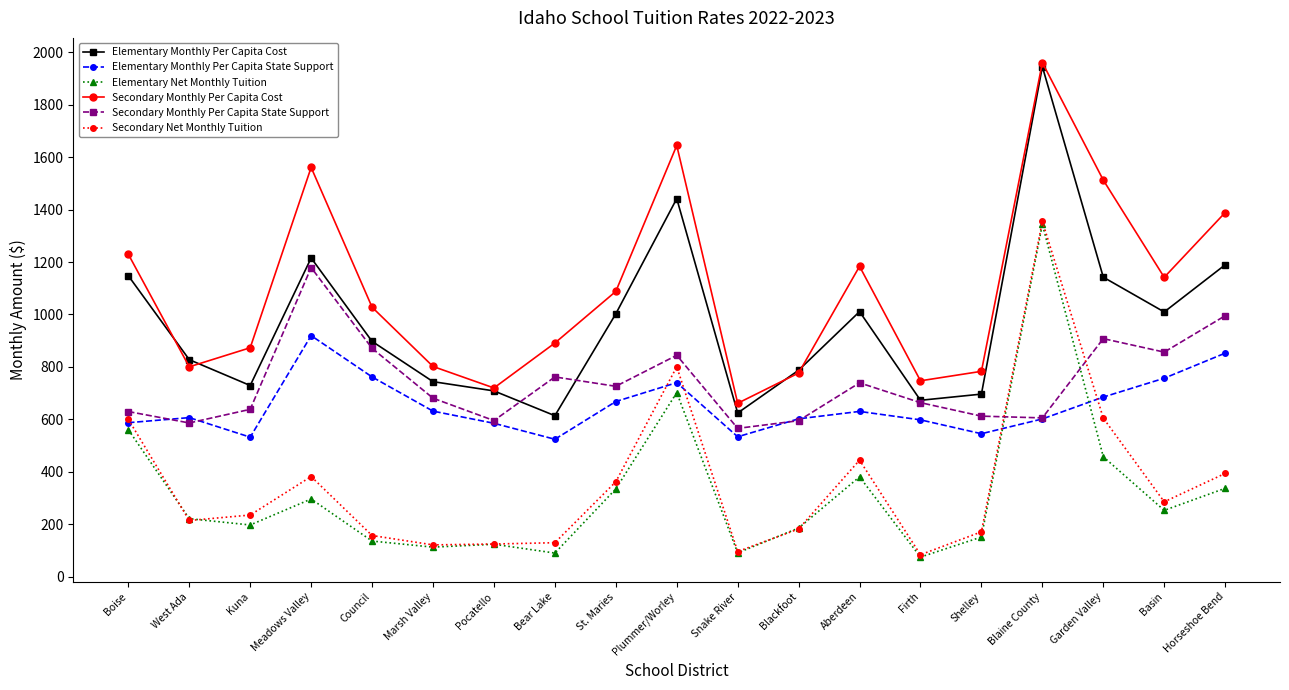

Which series has the largest total across all categories?

Secondary Monthly Per Capita Cost